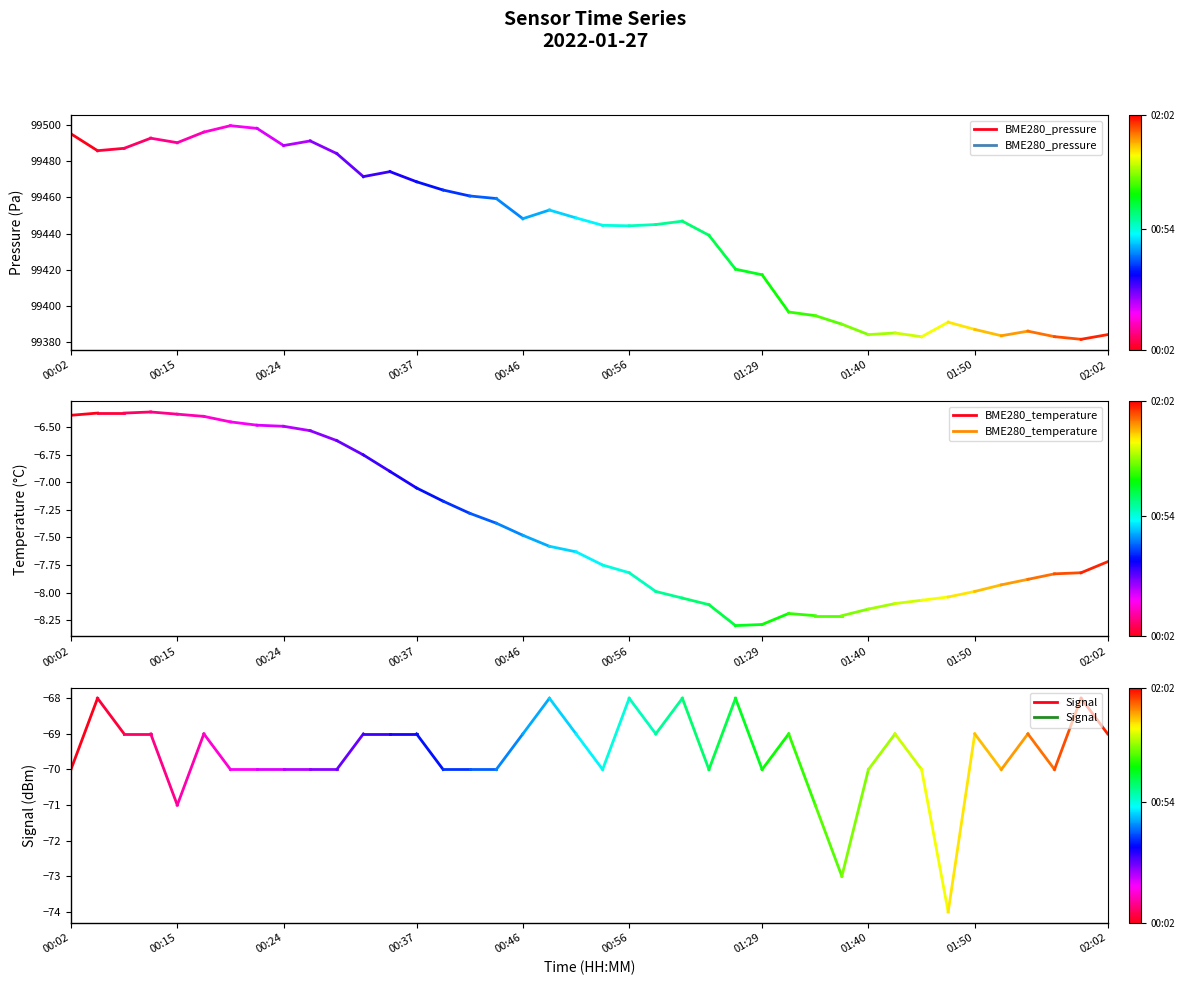

Which has a higher value, 00:02 or 00:15?

00:02